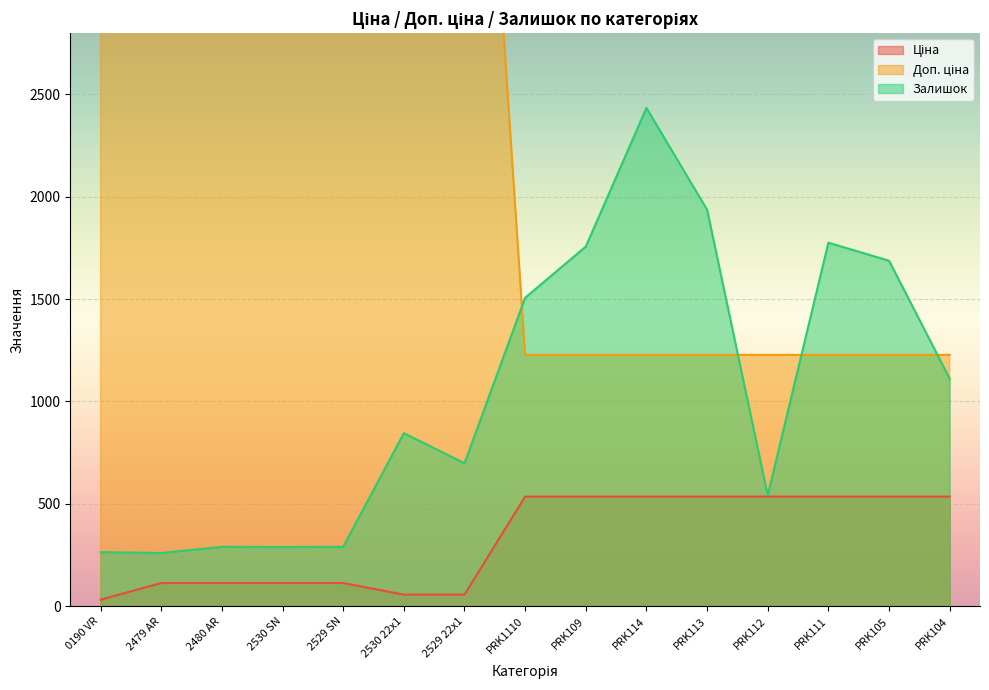

What is the greatest value displayed?

11334.0